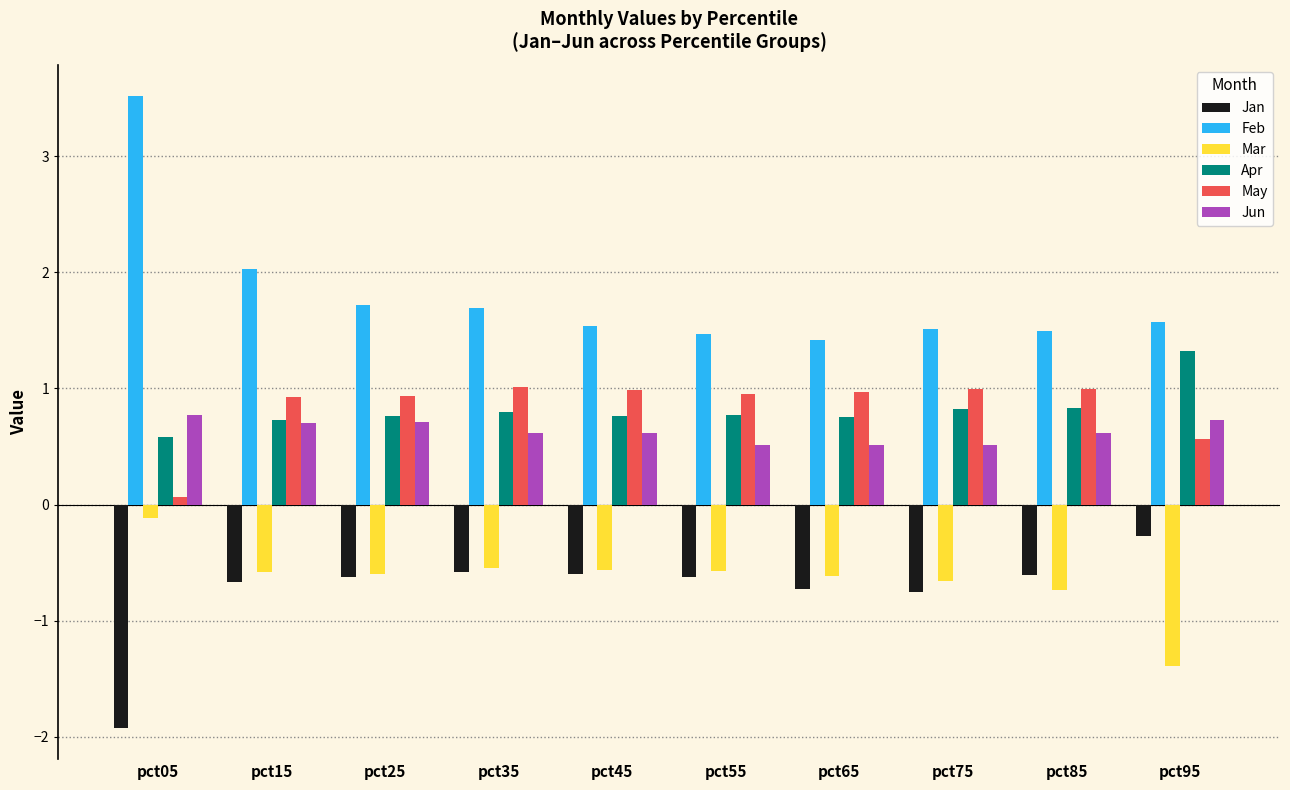

Count the number of data series in this chart.

6